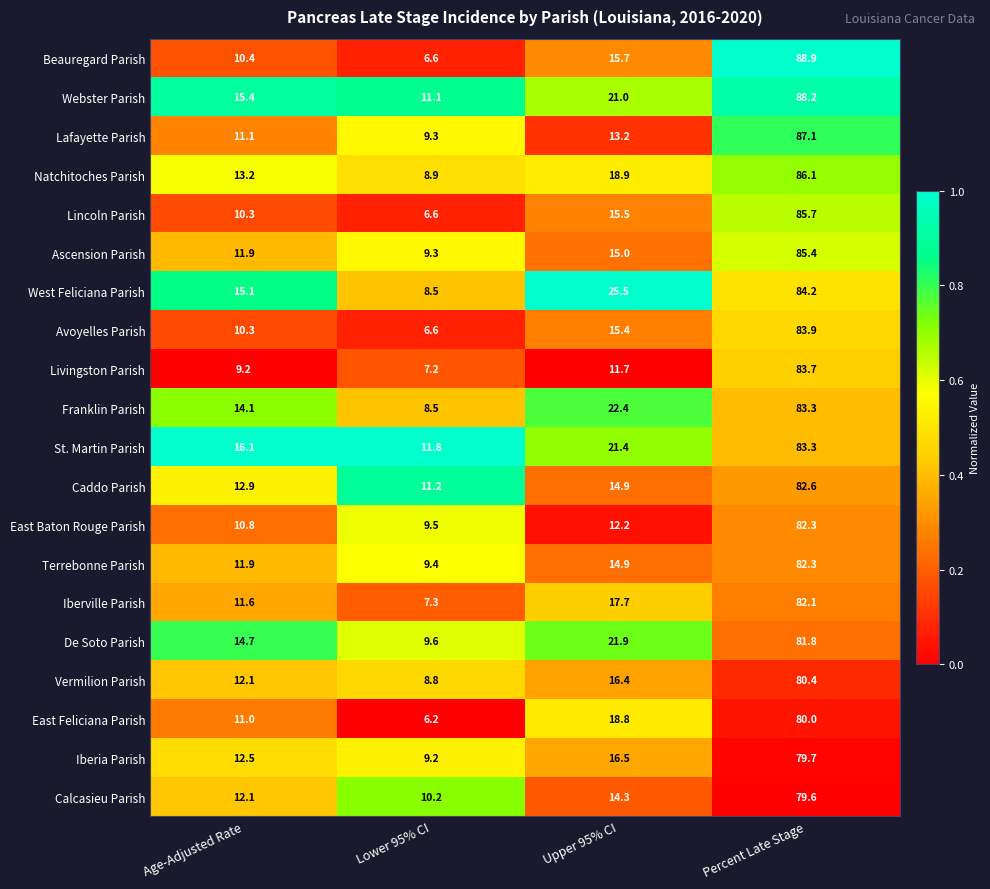

What is the difference between the Caddo Parish values at Lower 95% CI and Age-Adjusted Rate?

1.7